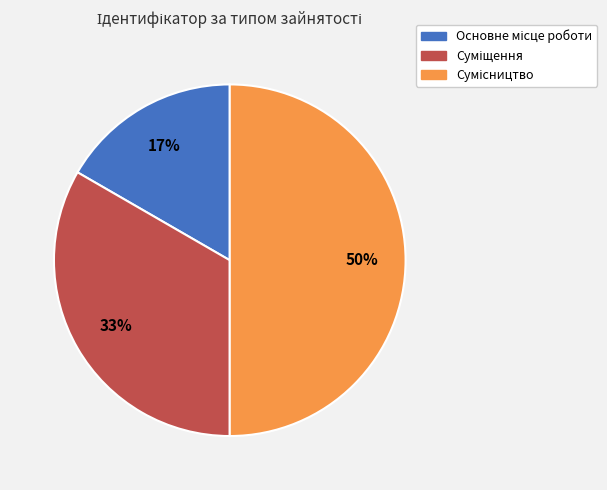

To the nearest percent, what is the difference between the largest and smallest slice percentages?

33%